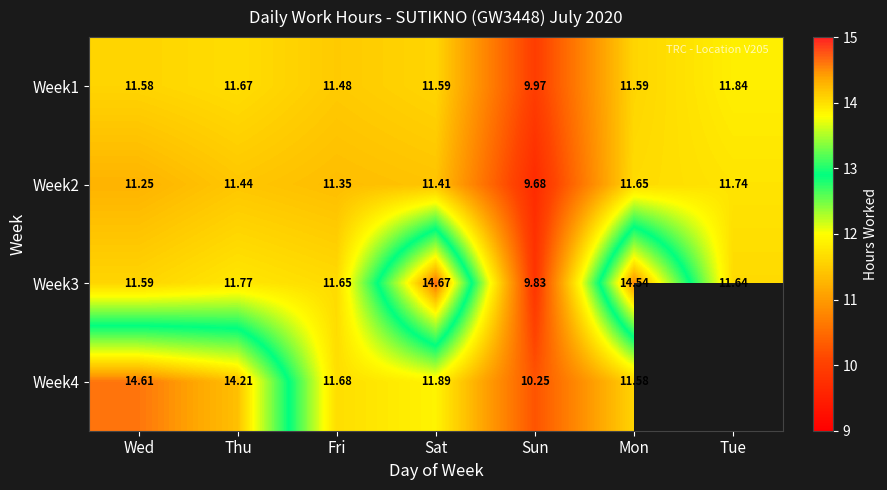

Between Wed and Sun, which is larger?

Wed